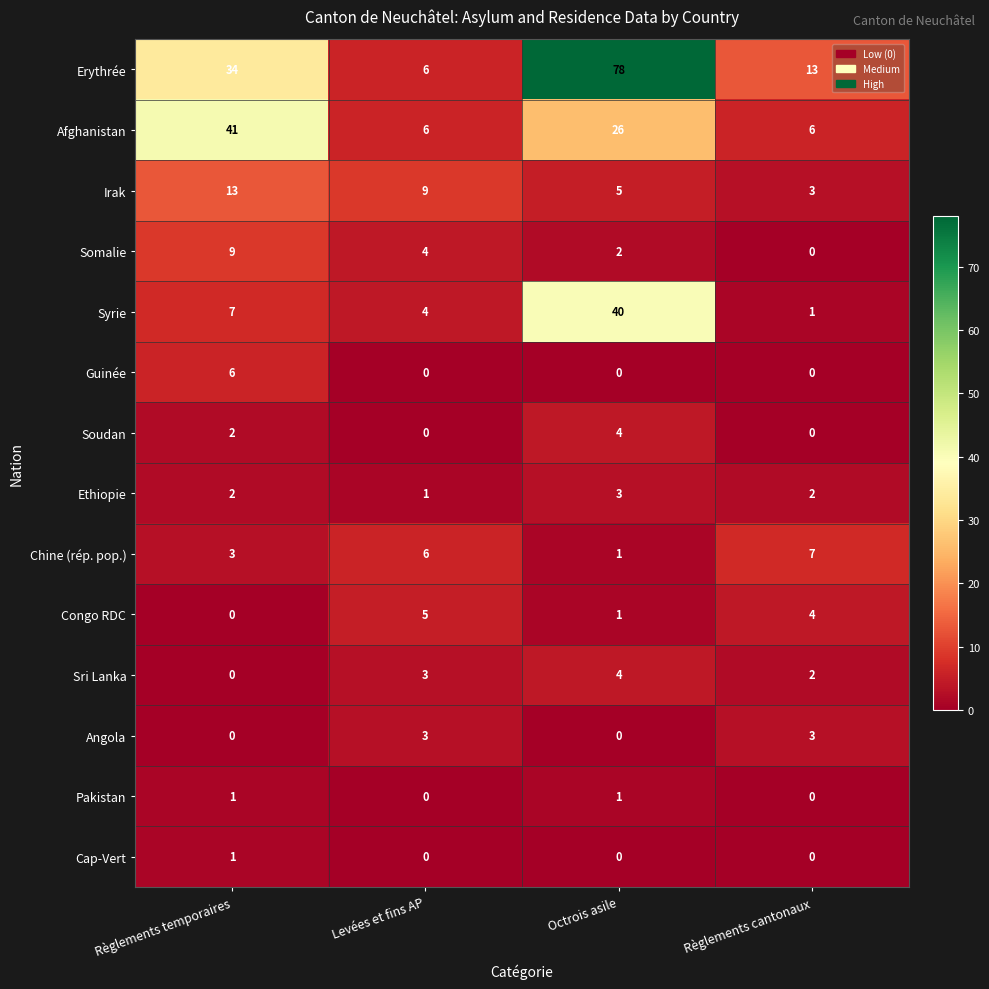

At which label does Syrie reach its peak?

Octrois asile